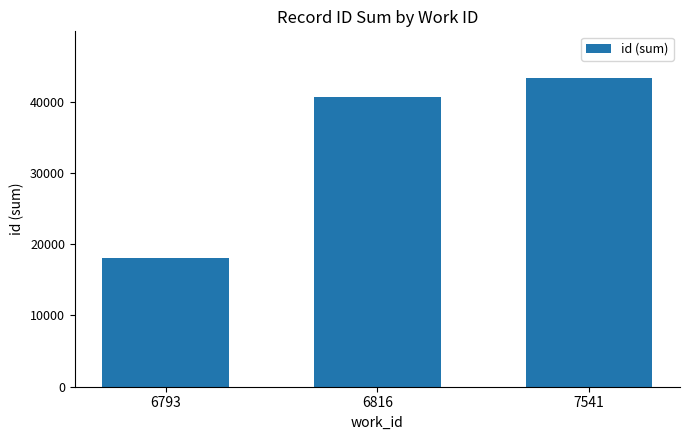

Reading left to right, transcribe all the data shown in this chart.

18119	40640	43359